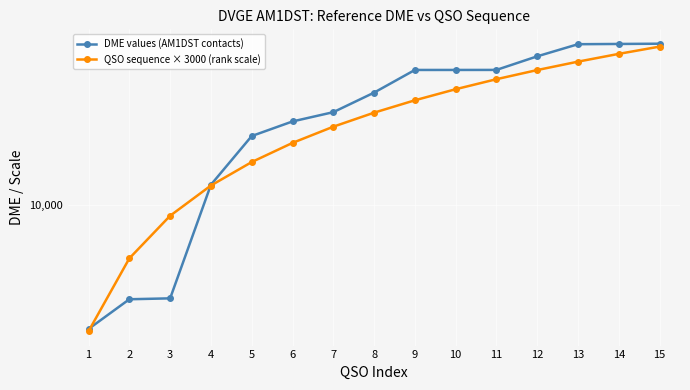

What is the sum of all DME values (AM1DST contacts) values?

405353